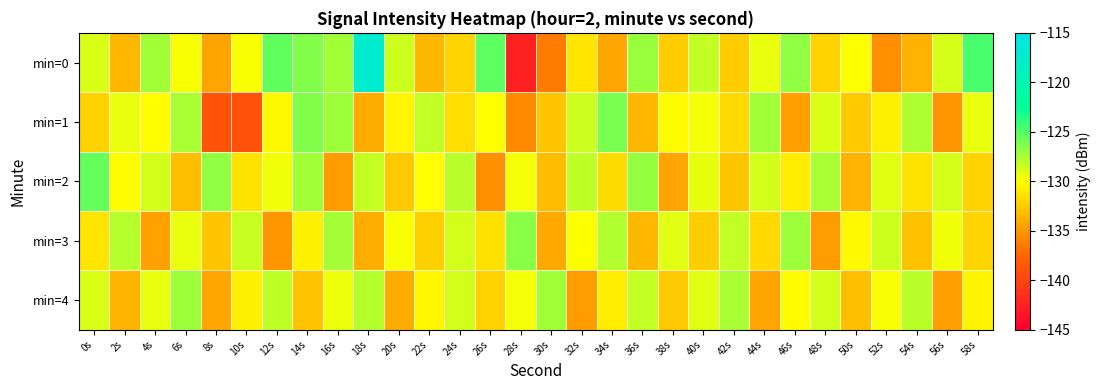

Which has a higher value, 42s or 0s?

0s